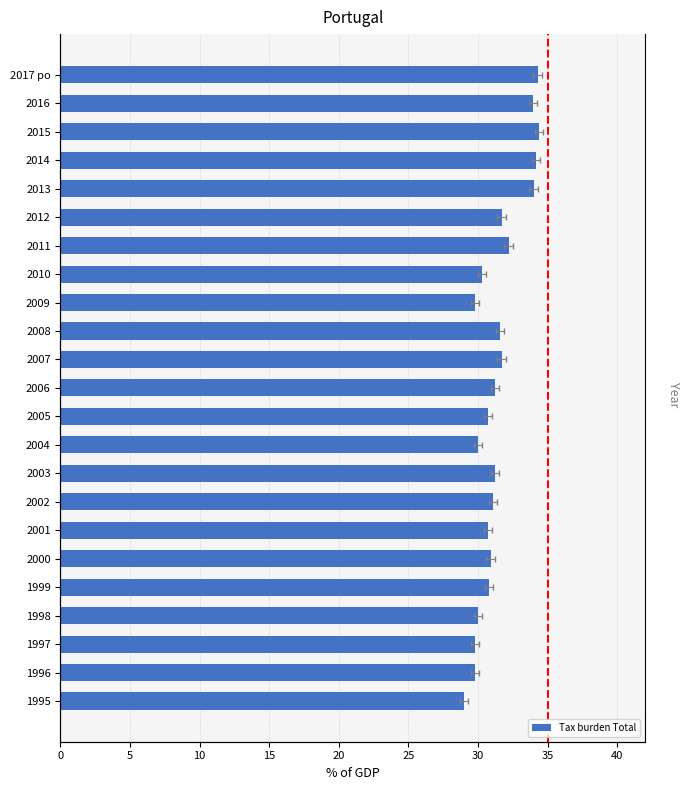

Which has a higher value, 2006 or 2012?

2012